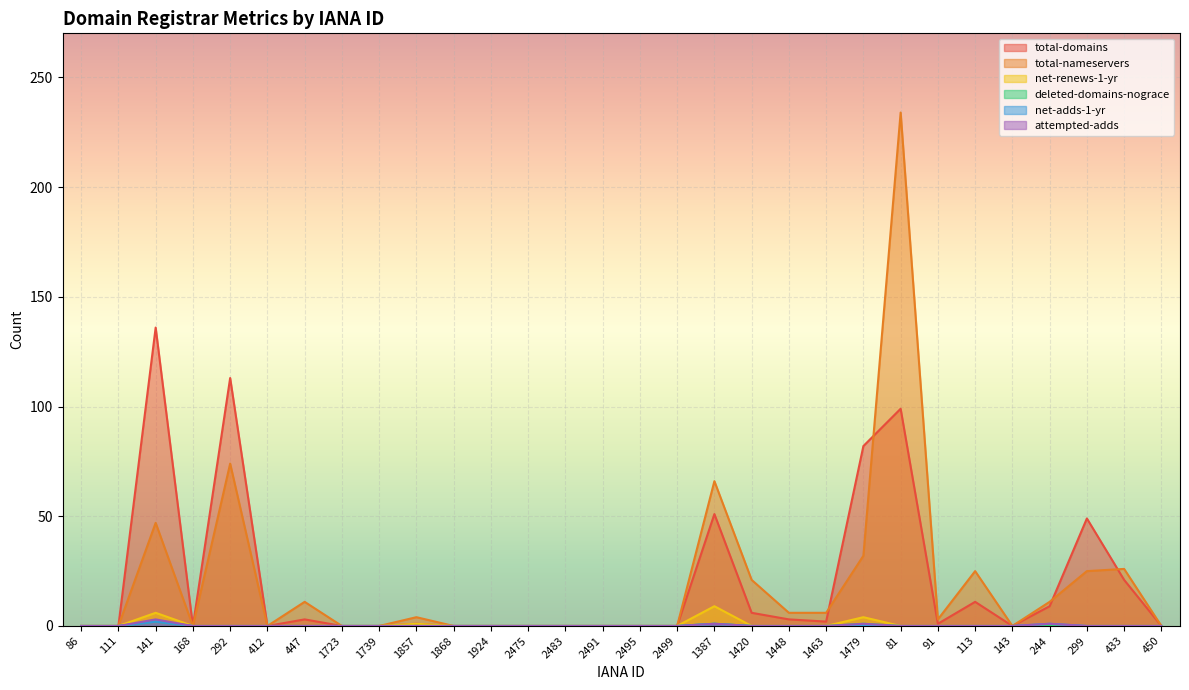

What is the approximate value of total-domains at 1387, to the nearest 10?

50